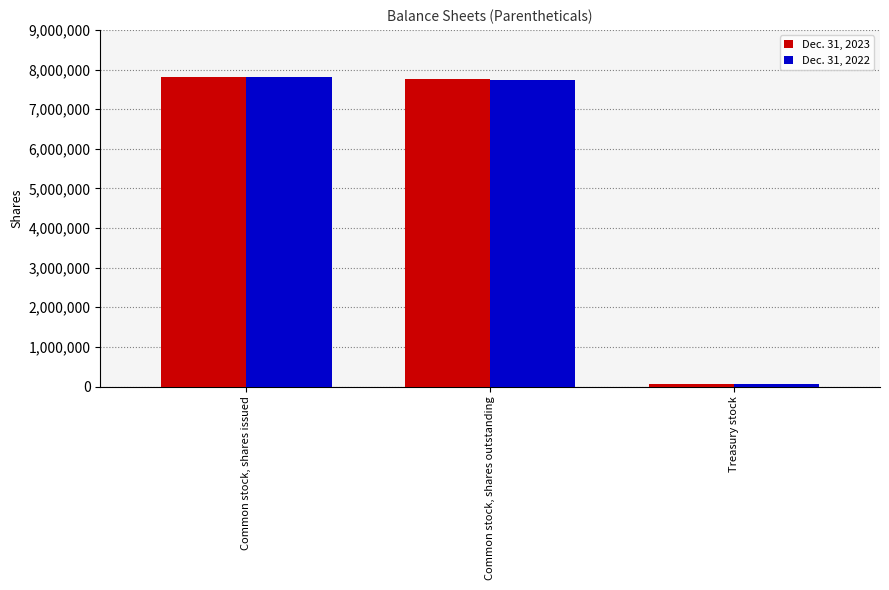

Which category has the lowest value in the Dec. 31, 2023 series?

Treasury stock